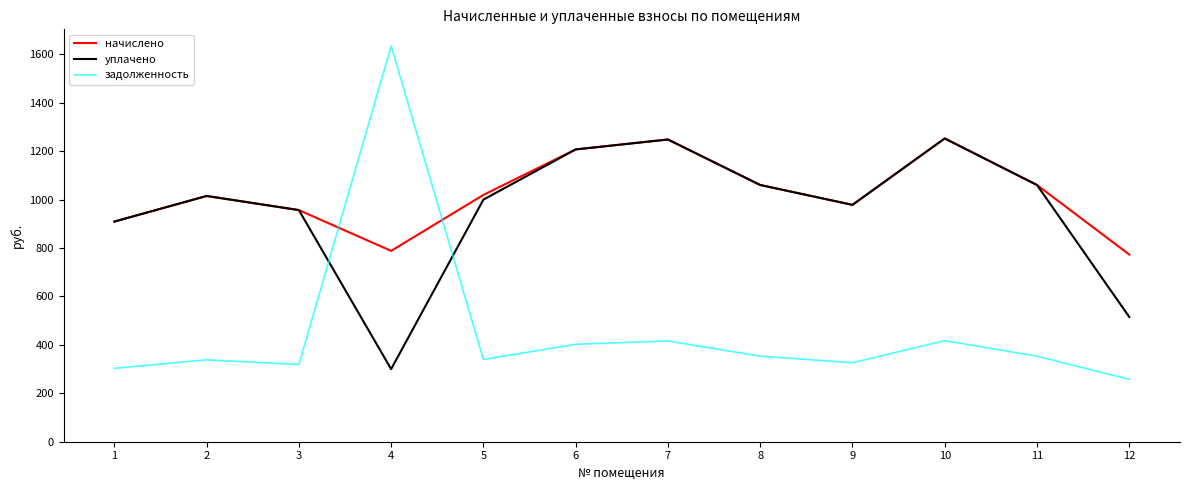

What is the total value across all series at 4?

2723.1